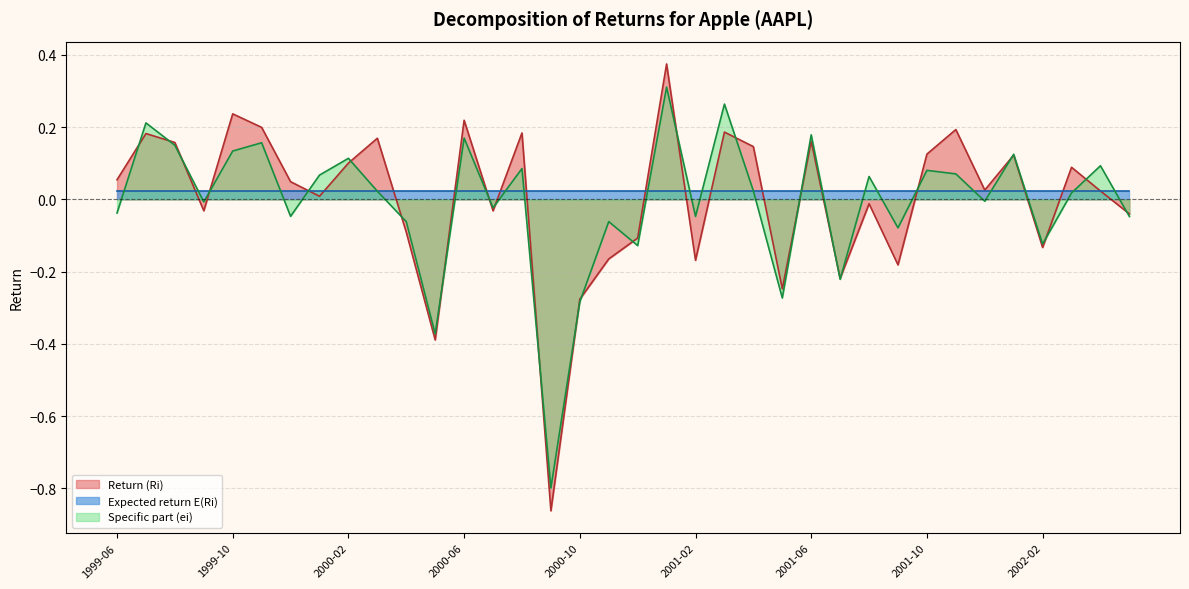

How many times do Return (Ri) and Specific part (ei) cross each other?

24